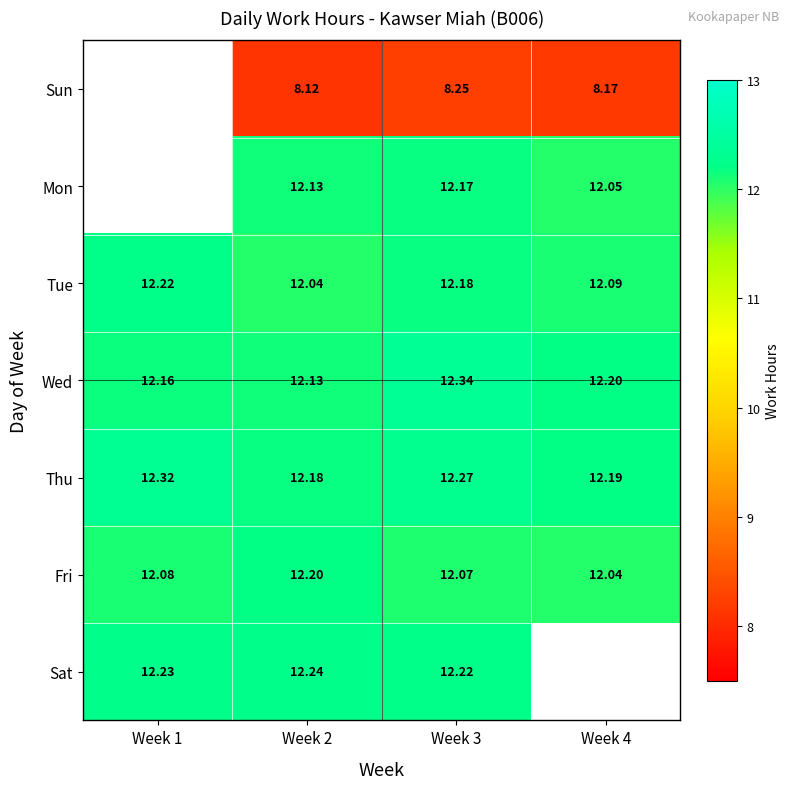

At Week 3, list the series in order from smallest to largest.

Sun, Fri, Mon, Tue, Sat, Thu, Wed